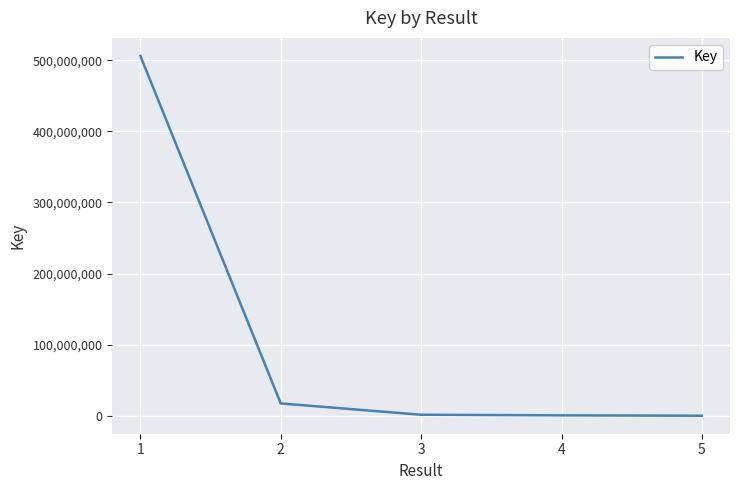

What is the approximate value at 2, to the nearest 10?

17461960